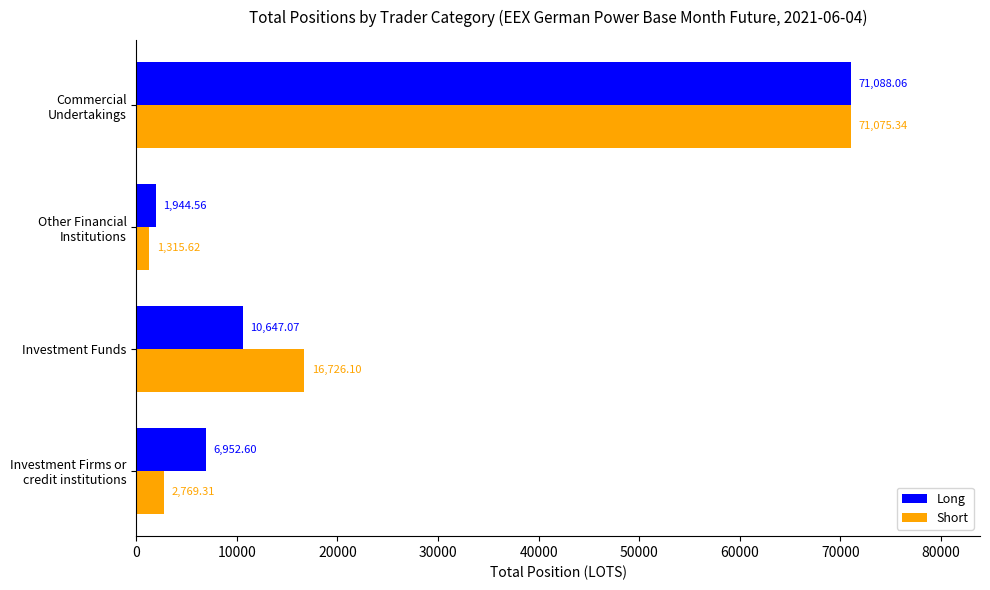

What is the average value of the Short series?

22971.6